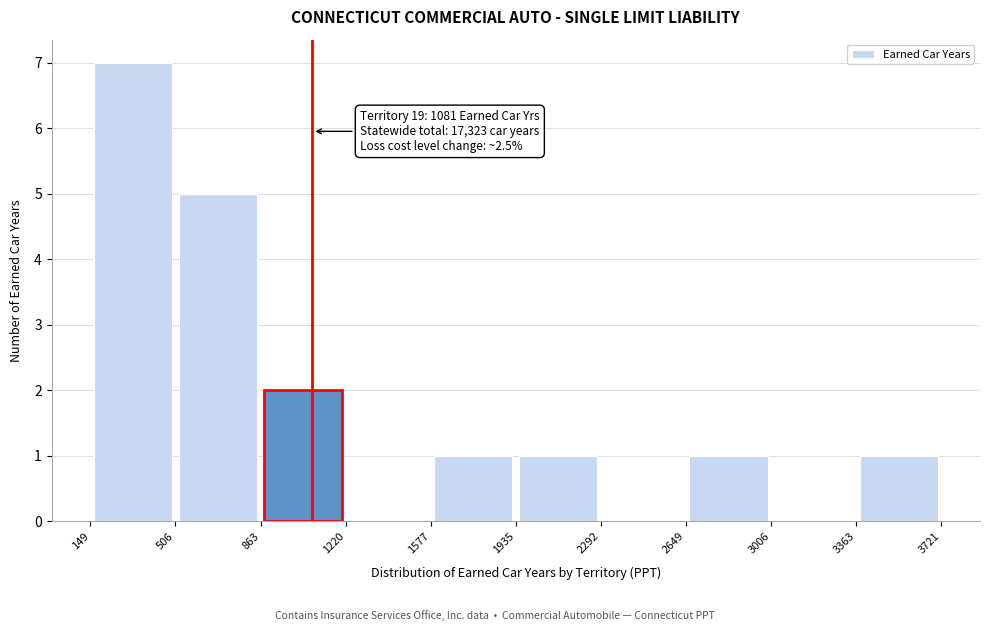

Over which range of the x-axis is the bar tallest?

149 to 506